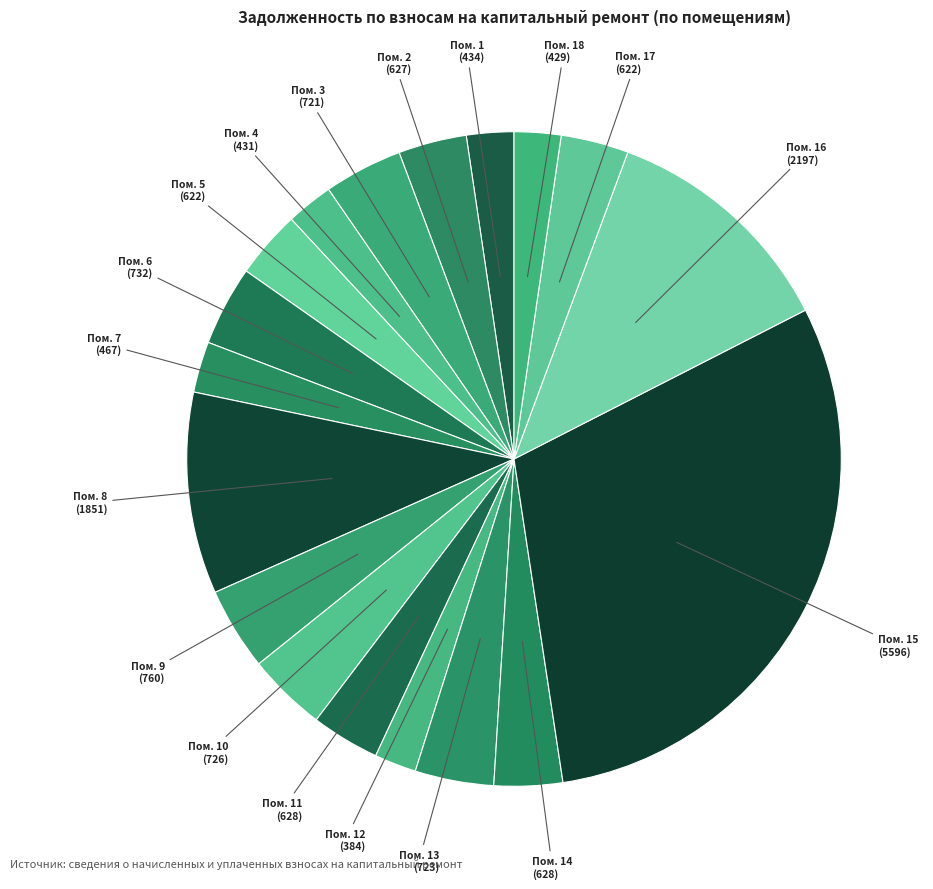

Which category has the biggest portion of the pie?

Пом. 15